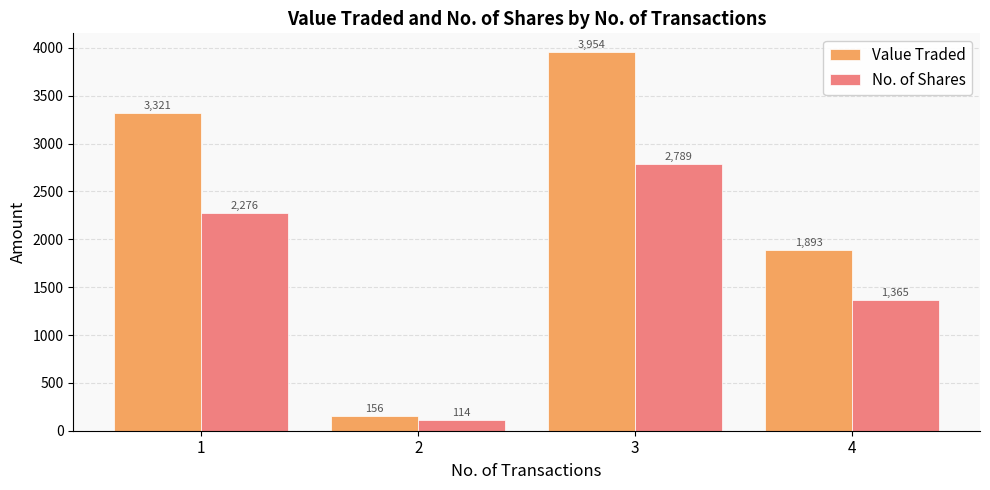

What is the sum of the No. of Shares values at 3 and 4?

4154